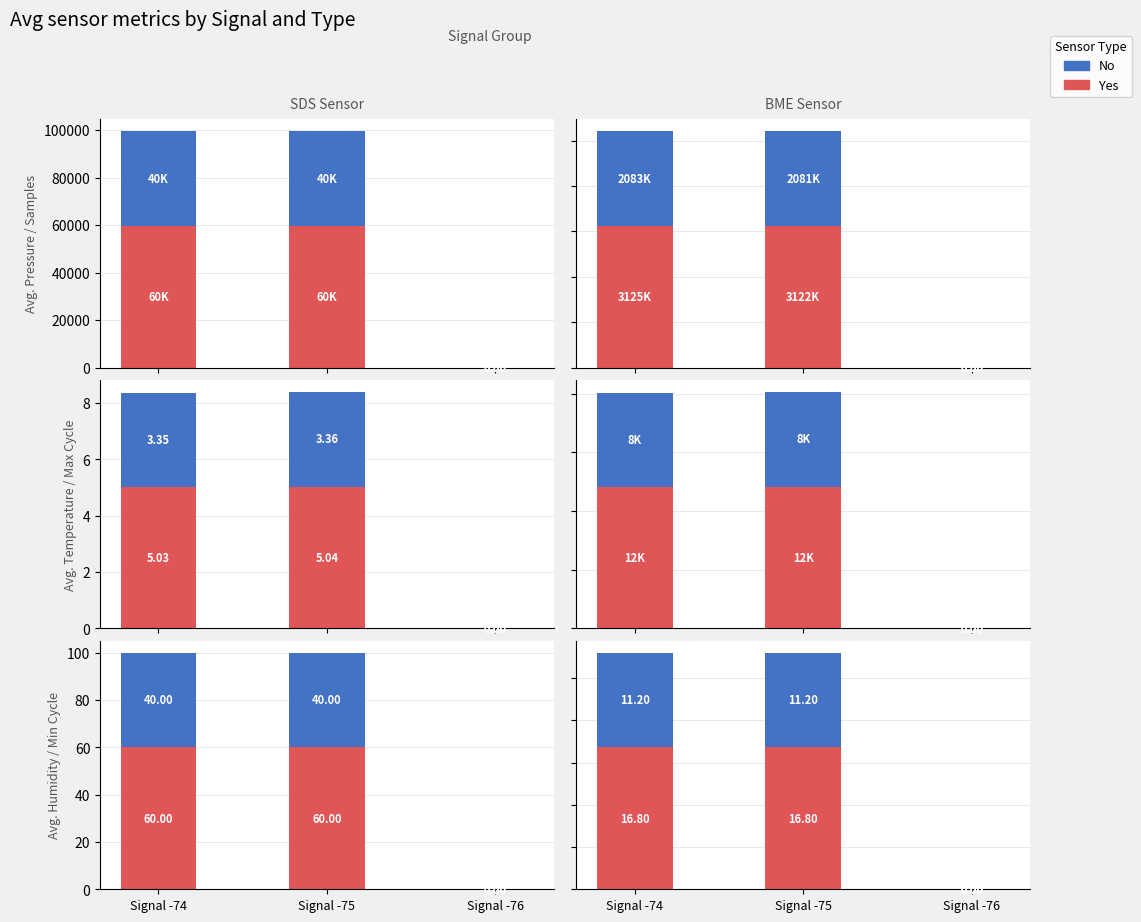

The value of Yes at Signal -76 is 0.0. True or false?

True